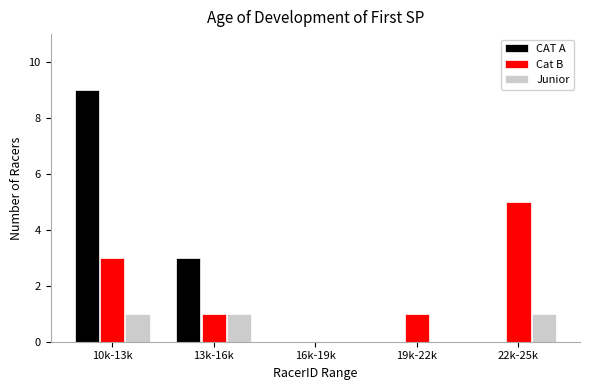

Reading left to right, list all the values displayed in this chart.

CAT A: 10k-13k=9	13k-16k=3	16k-19k=0	19k-22k=0	22k-25k=0
Cat B: 10k-13k=3	13k-16k=1	16k-19k=0	19k-22k=1	22k-25k=5
Junior: 10k-13k=1	13k-16k=1	16k-19k=0	19k-22k=0	22k-25k=1